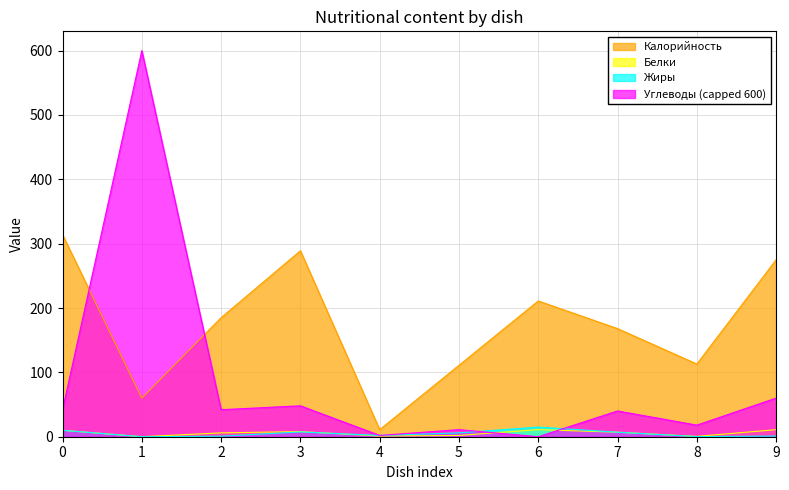

What are all the series names shown in the legend?

Калорийность, Белки, Жиры, Углеводы (capped 600)